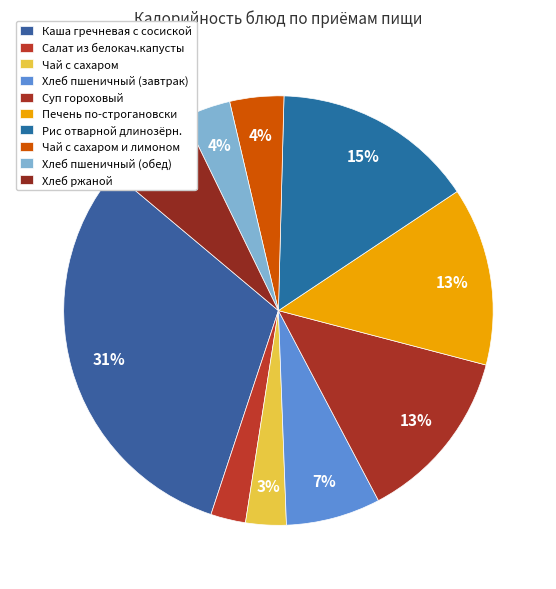

Rank the categories by value from lowest to highest.

Салат из белокач.капусты, Чай с сахаром, Хлеб пшеничный (обед), Чай с сахаром и лимоном, Хлеб ржаной, Хлеб пшеничный (завтрак), Суп гороховый, Печень по-строгановски, Рис отварной длинозёрн., Каша гречневая с сосиской